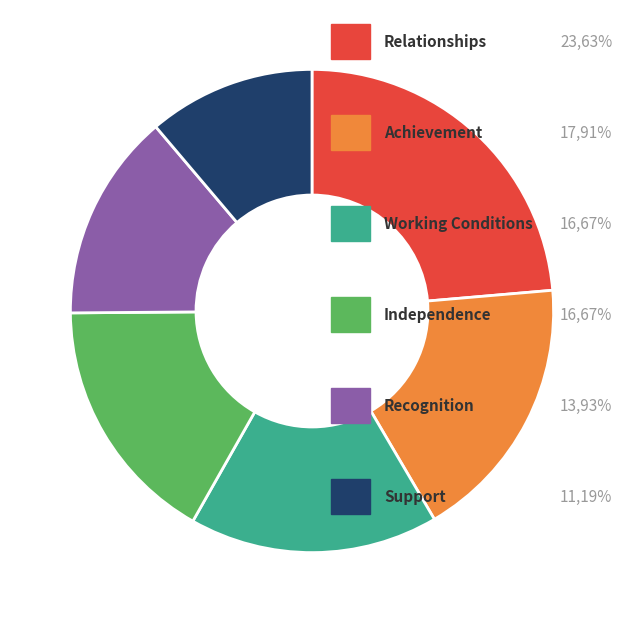

Is there any slice that represents more than half of the pie?

No